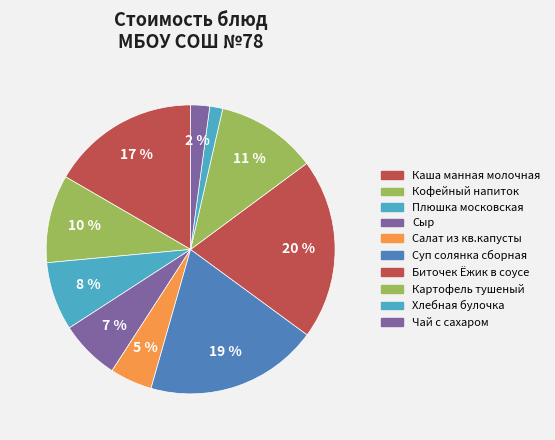

To the nearest percent, what is the average slice percentage?

10%